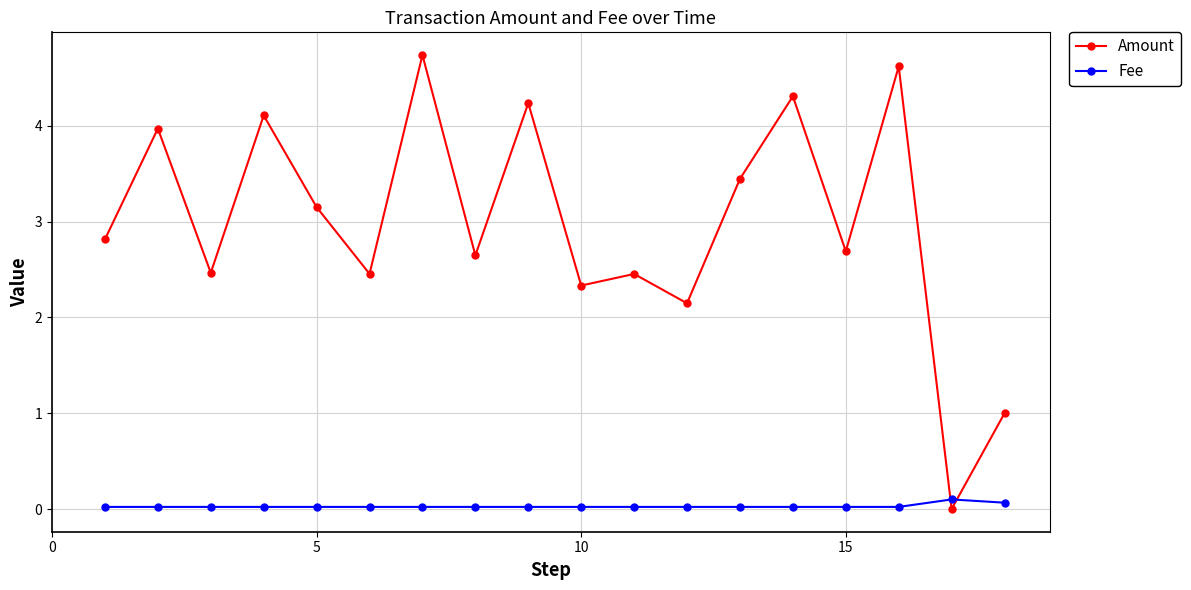

How many times do Amount and Fee cross each other?

2